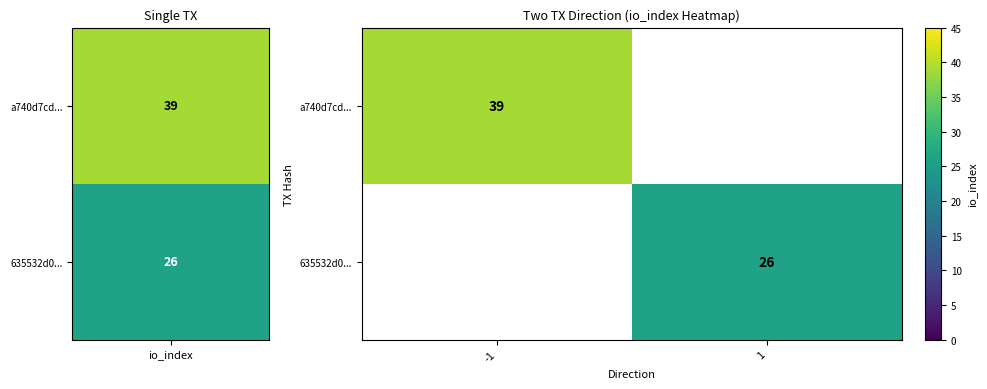

Is it true that a740d7cd... equals 10 at -1?

False